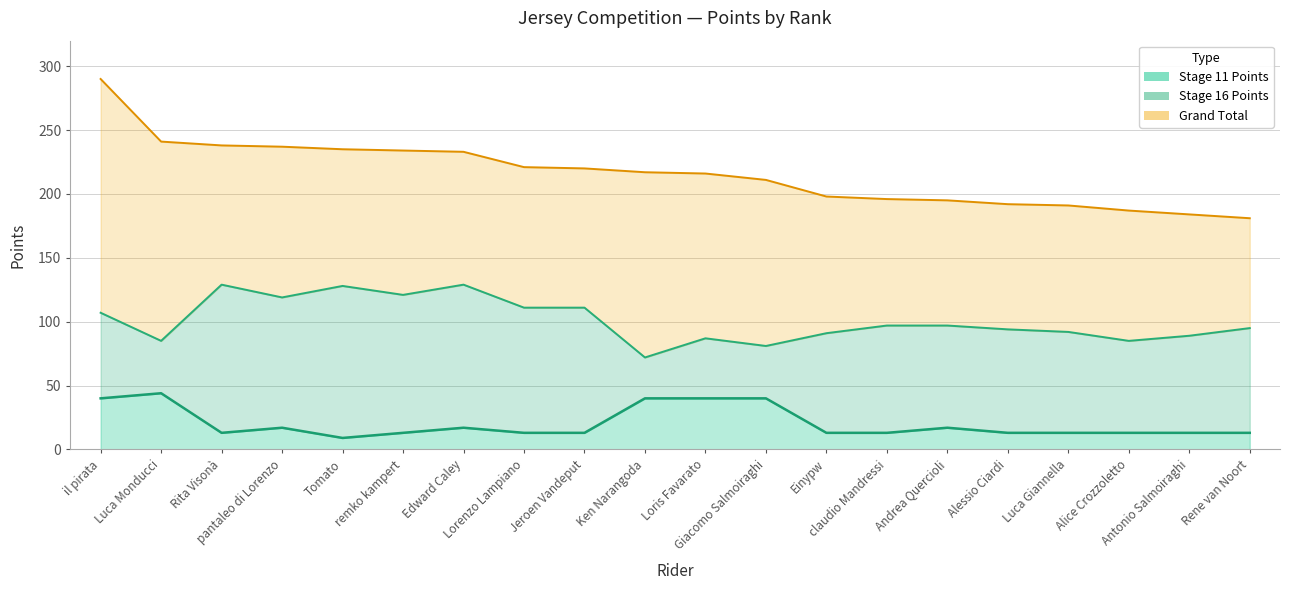

True or false: Stage 11 and Grand Total intersect in this chart.

False